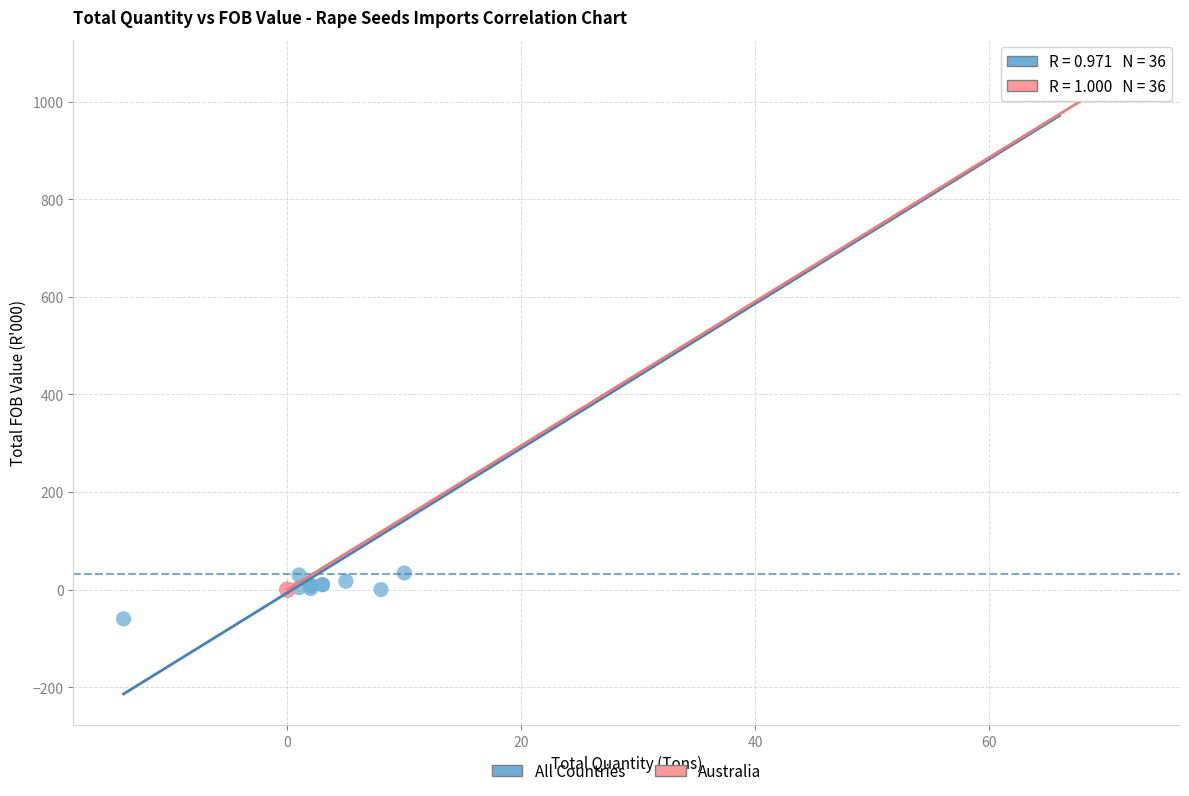

Which series contains the highest Y value?

Australia